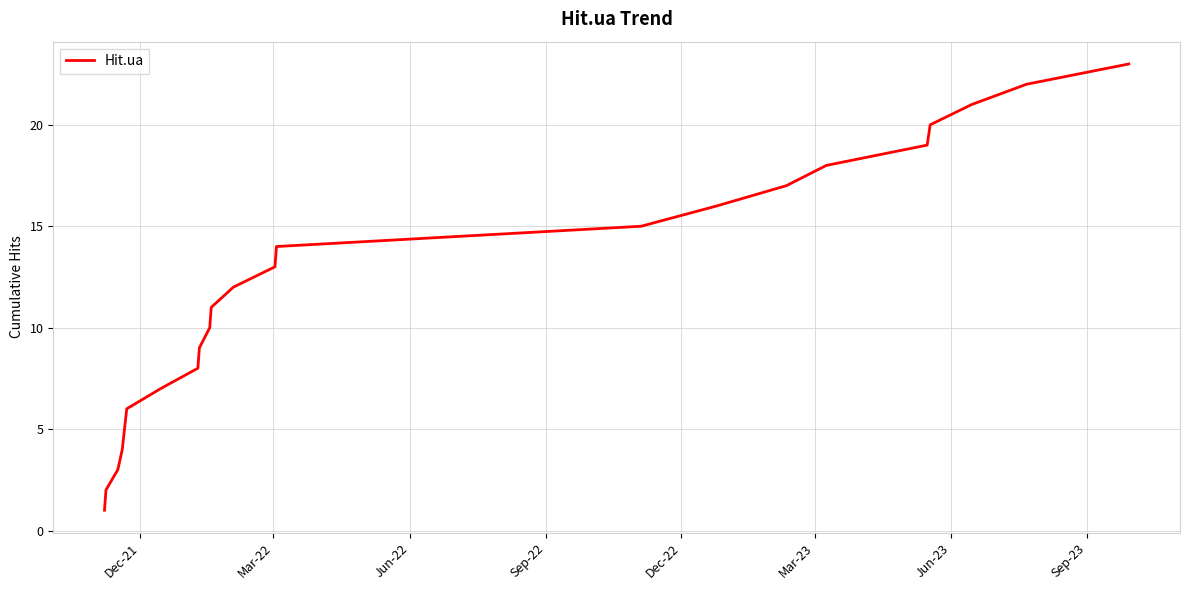

What is the maximum value shown in the chart?

23